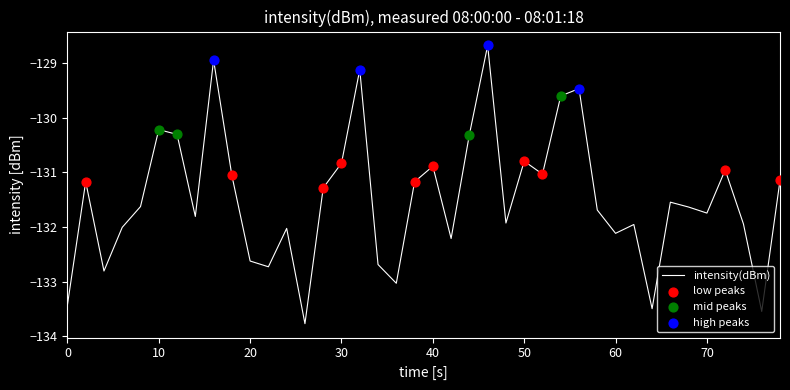

What is the difference between the maximum and minimum values?

5.1